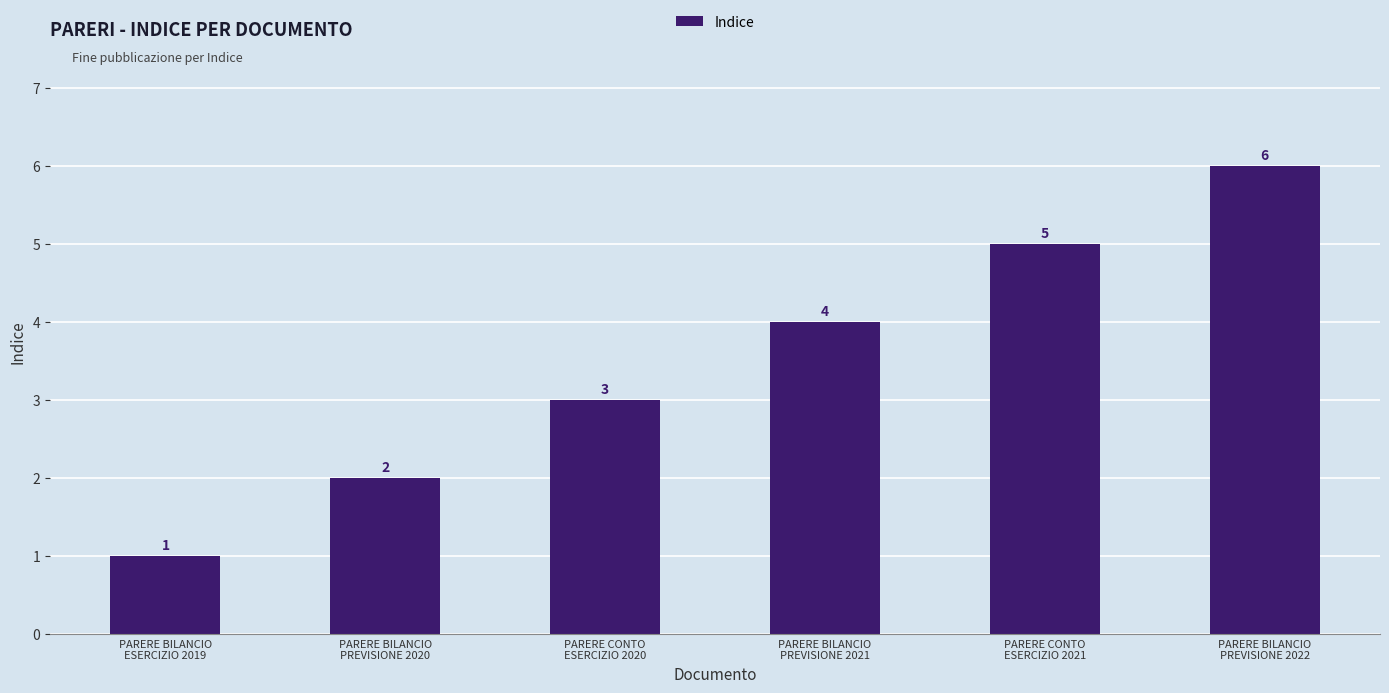

Rank the categories by value from lowest to highest.

PARERE BILANCIO
ESERCIZIO 2019, PARERE BILANCIO
PREVISIONE 2020, PARERE CONTO
ESERCIZIO 2020, PARERE BILANCIO
PREVISIONE 2021, PARERE CONTO
ESERCIZIO 2021, PARERE BILANCIO
PREVISIONE 2022